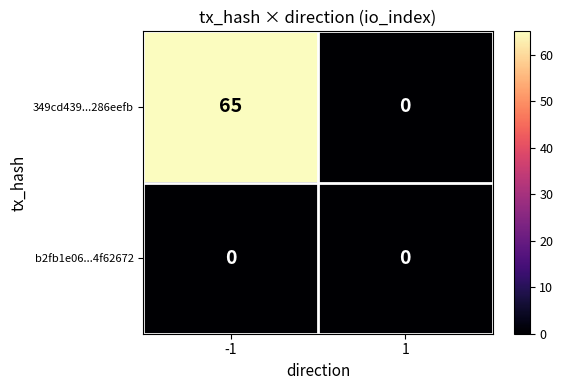

What is the difference between the maximum and minimum values in the 349cd439...286eefb series?

65